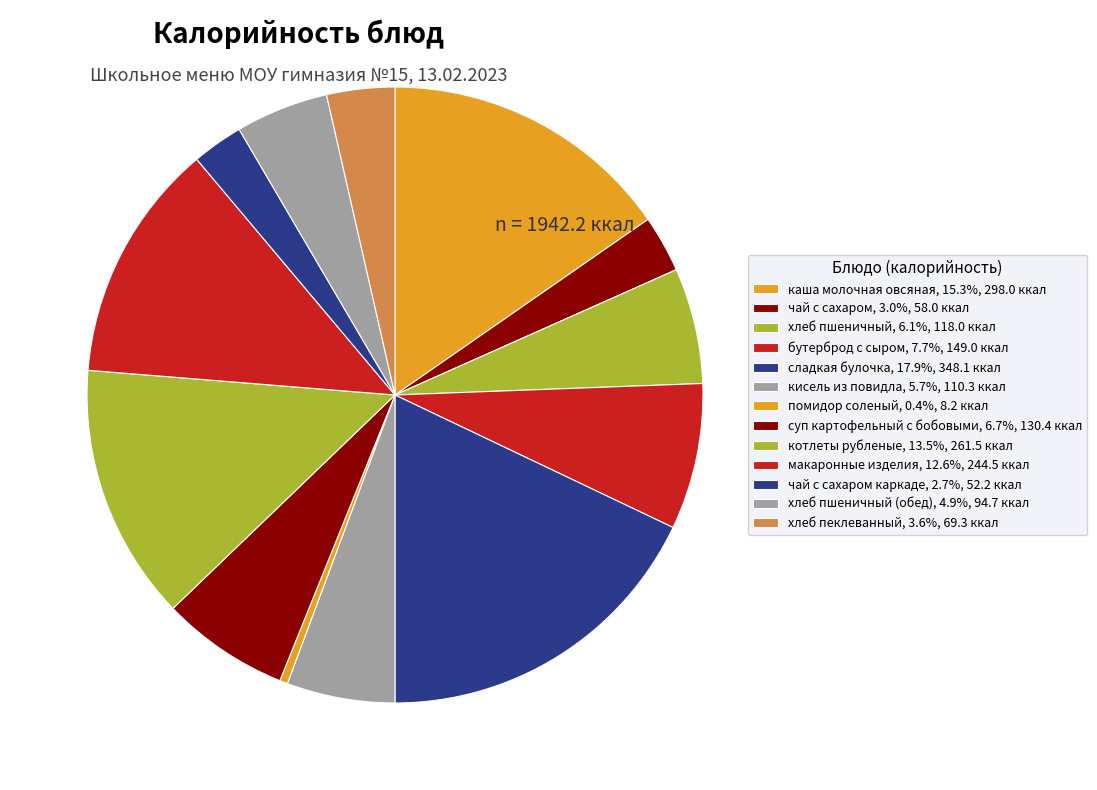

What is the largest slice in the pie chart?

сладкая булочка